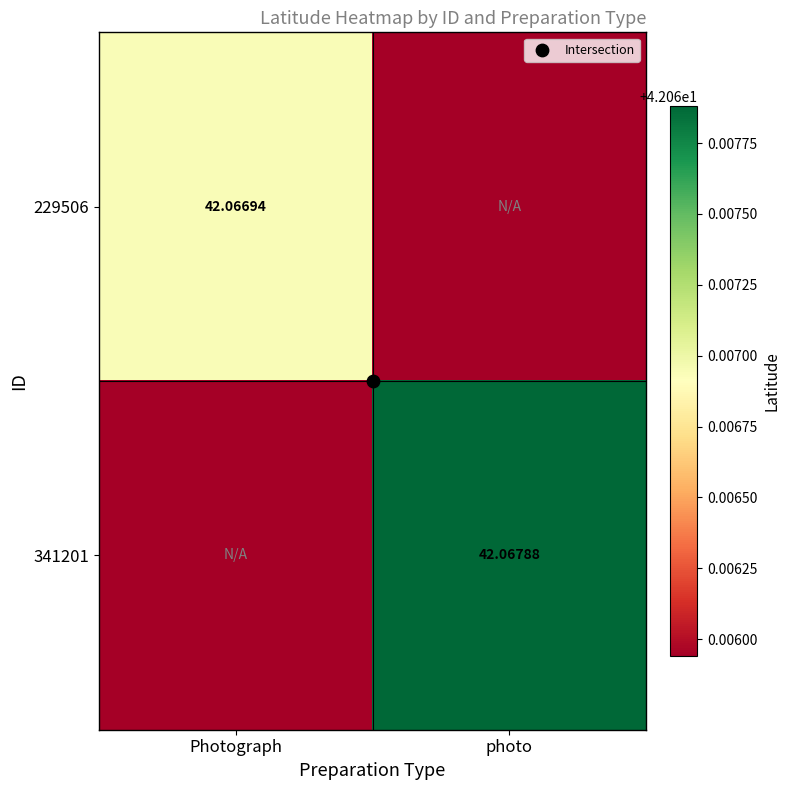

Count the number of data series in this chart.

2